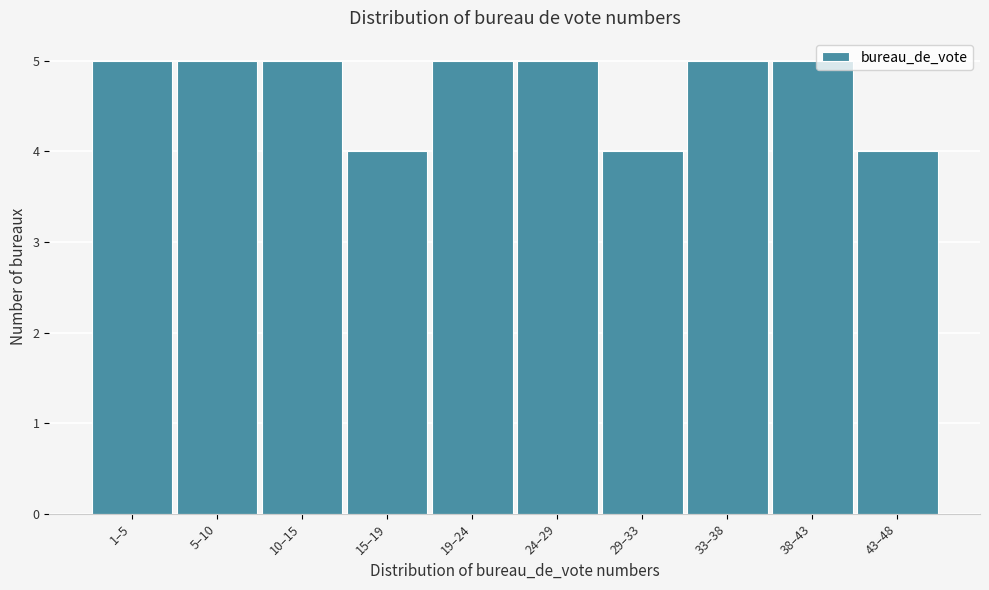

Reading left to right, extract all data points from this chart.

1–5=5	5–10=5	10–15=5	15–19=4	19–24=5	24–29=5	29–33=4	33–38=5	38–43=5	43–48=4